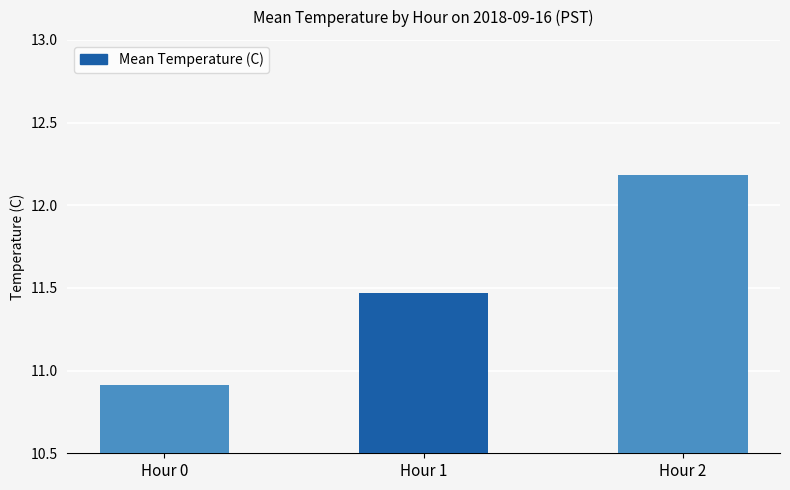

At which category does the chart reach its minimum across all series?

Hour 0